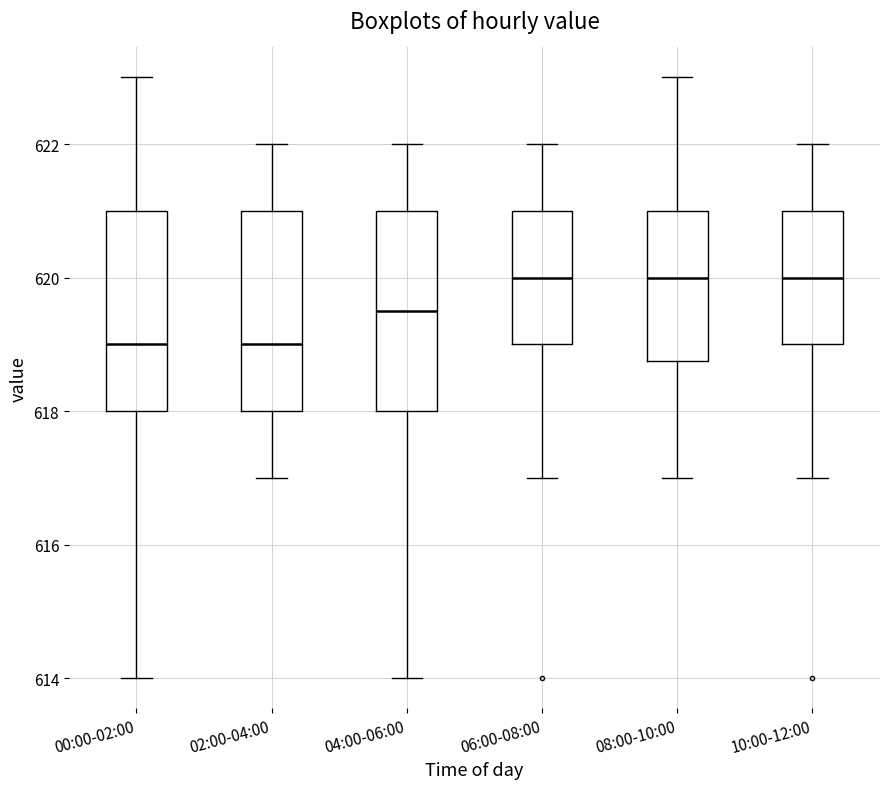

Where does the median line of the box for 02:00-04:00 sit on the y-axis? The values are not printed on the chart, so give them approximately, as read against the axis.

619.0